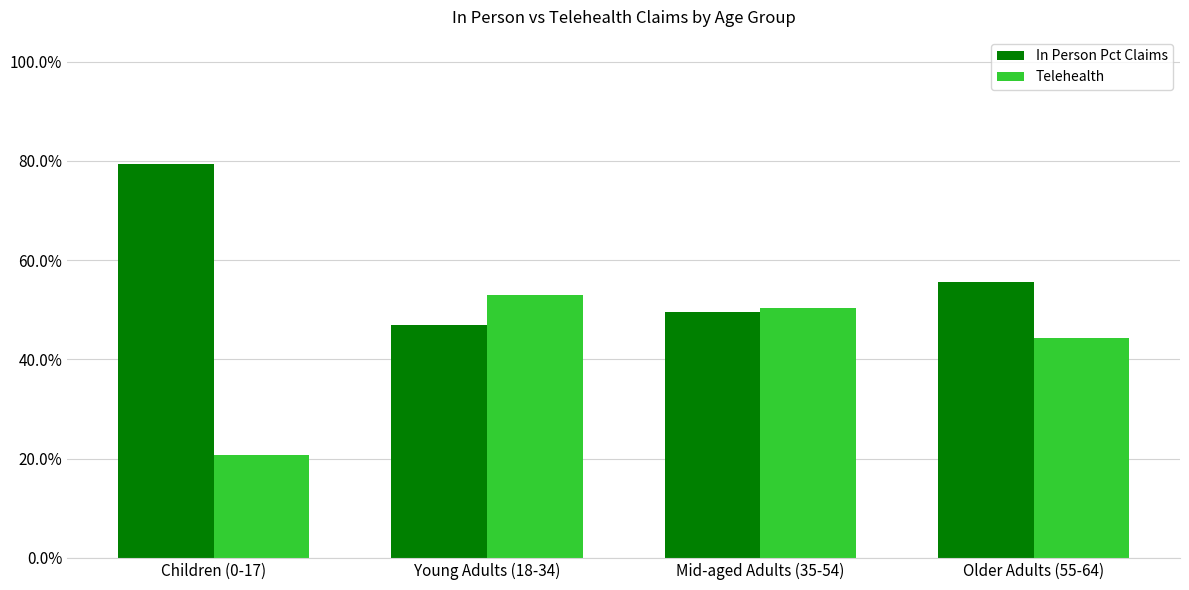

Rank the series by their maximum value, from highest to lowest.

In Person Pct Claims, Telehealth